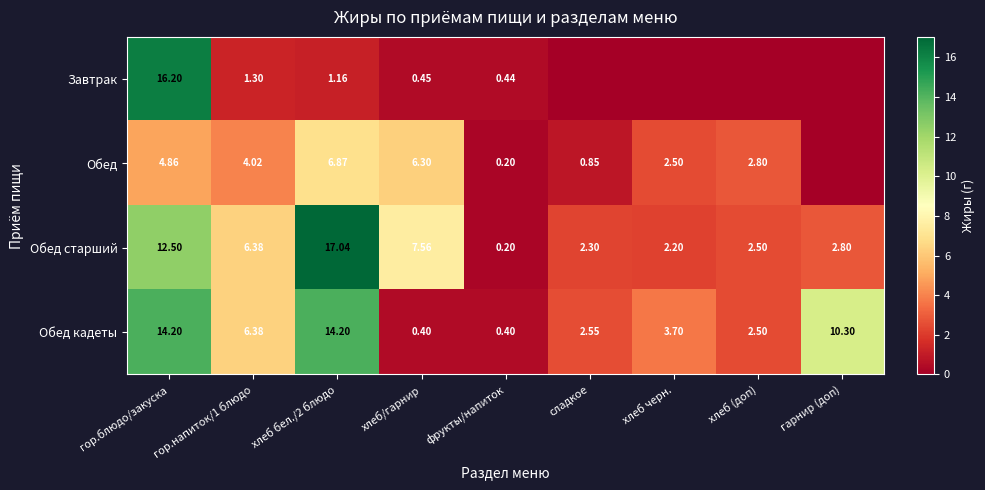

At which label does Обед кадеты first exceed 3?

гор.блюдо/закуска